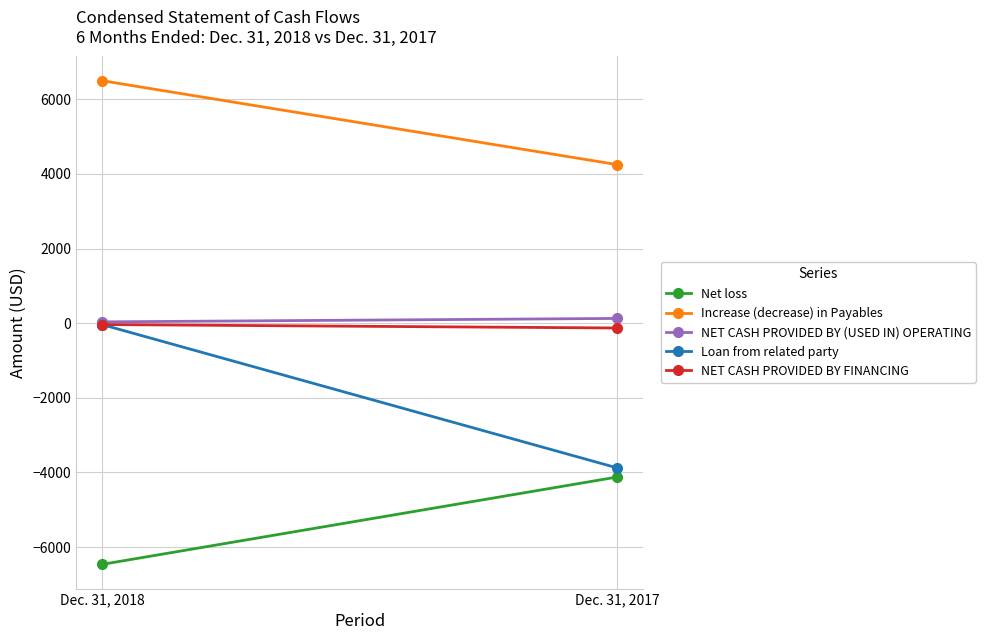

Rank the series by their maximum value, from lowest to highest.

Net loss, Loan from related party, NET CASH PROVIDED BY FINANCING, NET CASH PROVIDED BY (USED IN) OPERATING, Increase (decrease) in Payables